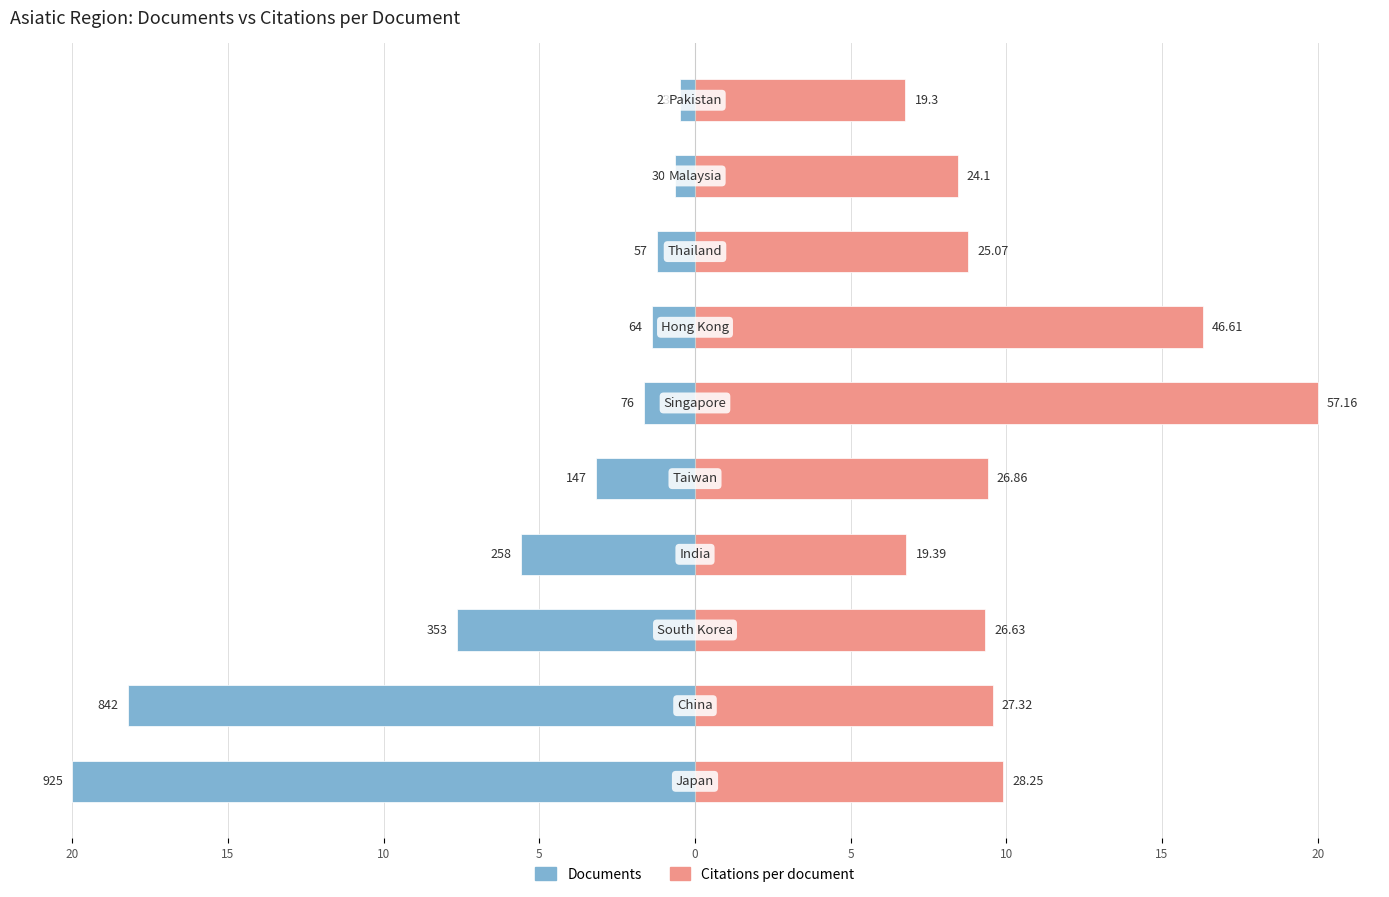

Is the value of Documents at 20 greater than the value of Citations per document at 10?

No